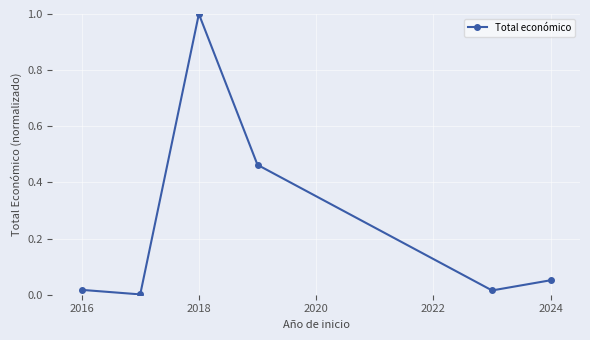

Count the number of data series in this chart.

1